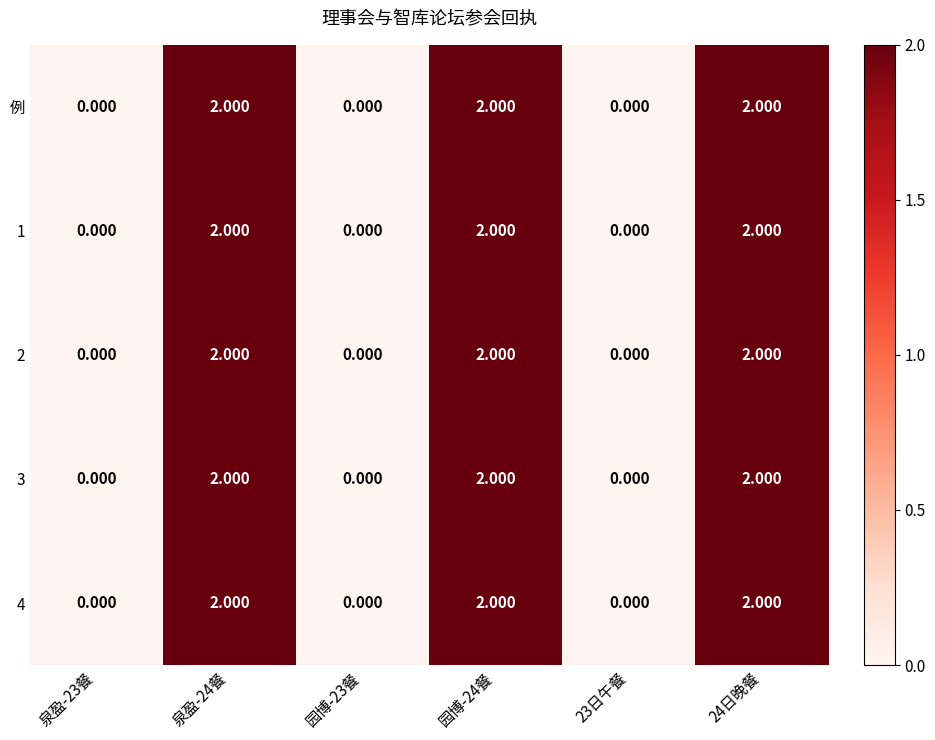

Is the value of 3 at 泉盈-23餐 greater than the value of 4 at 24日晚餐?

No